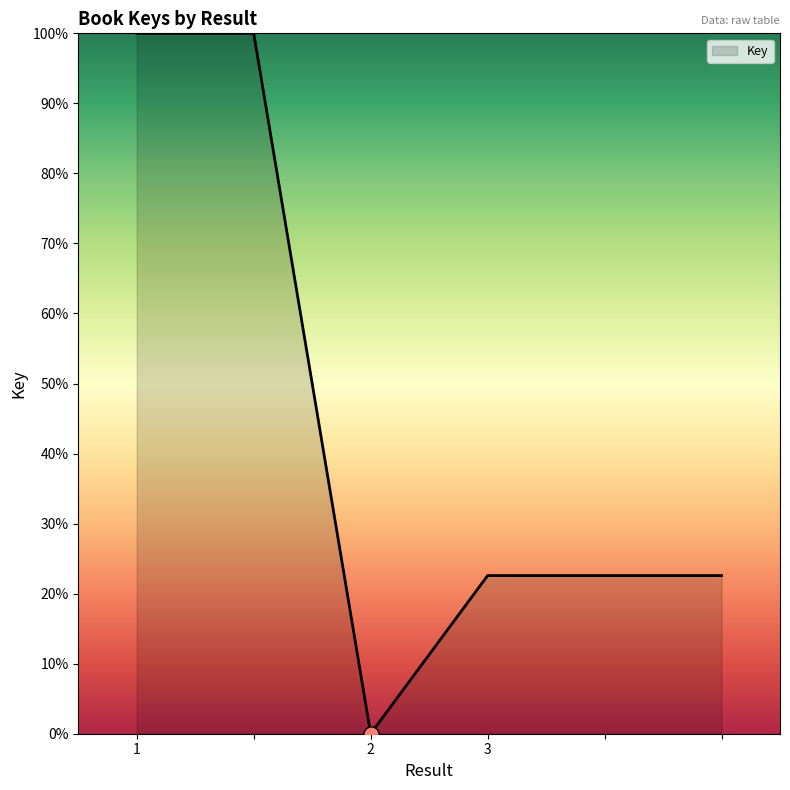

What is the greatest value displayed?

100.0